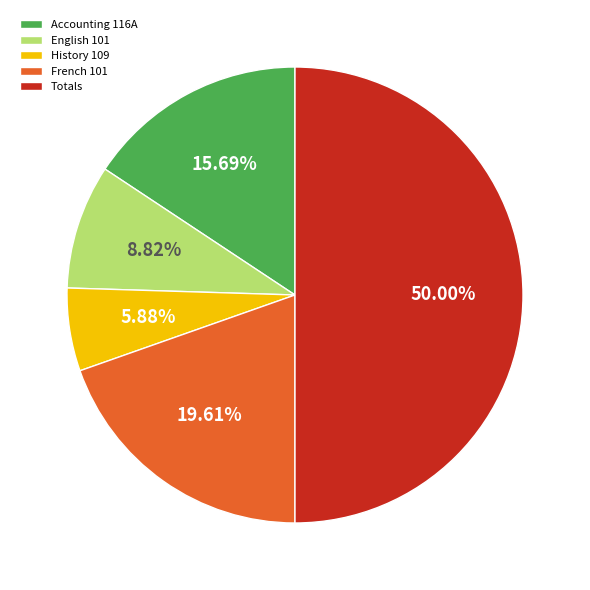

Does English 101 represent more than half of the total?

No